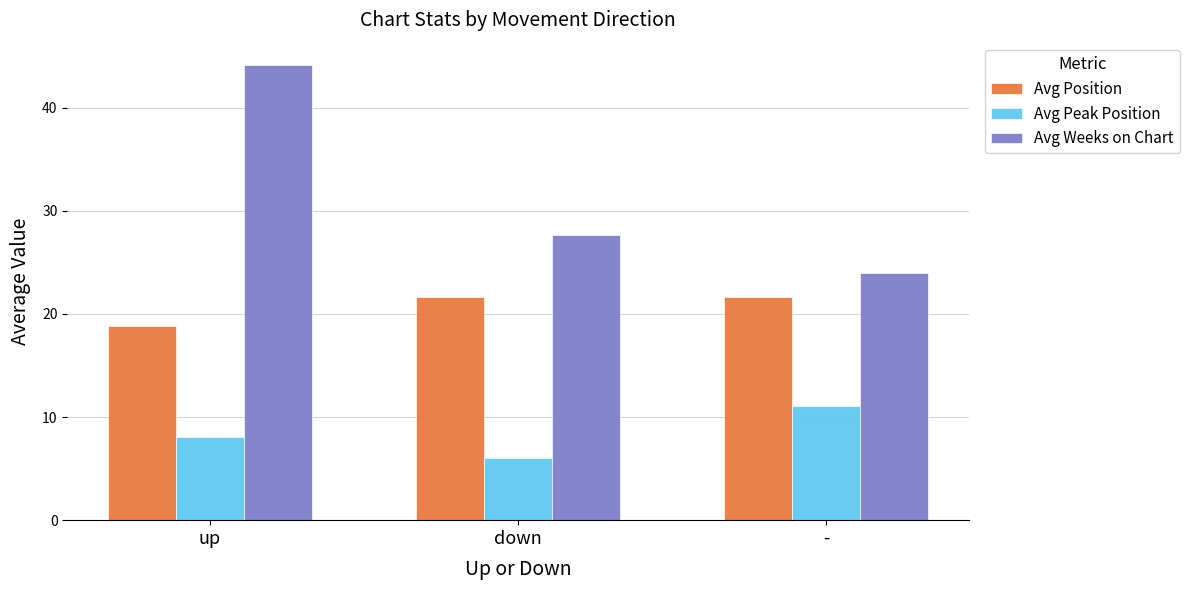

Which category has the lowest value in the Avg Position series?

up